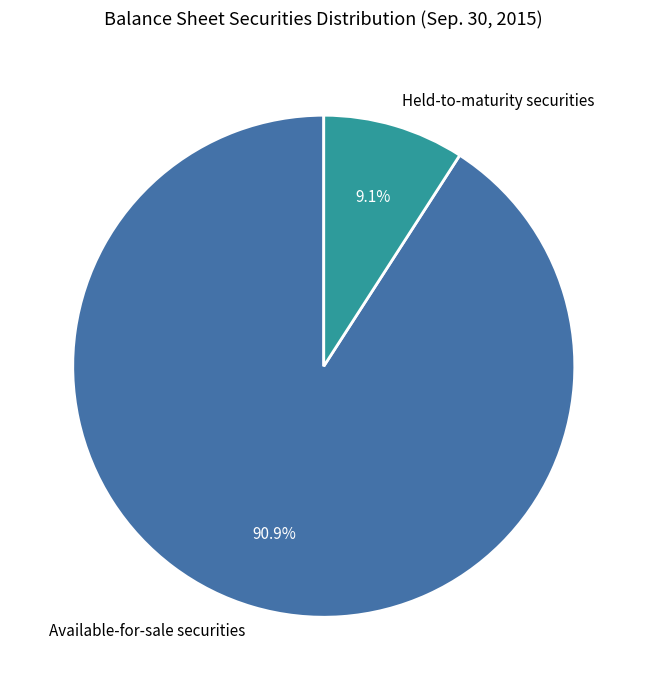

What percentage is the Held-to-maturity securities slice, to the nearest percent?

9%